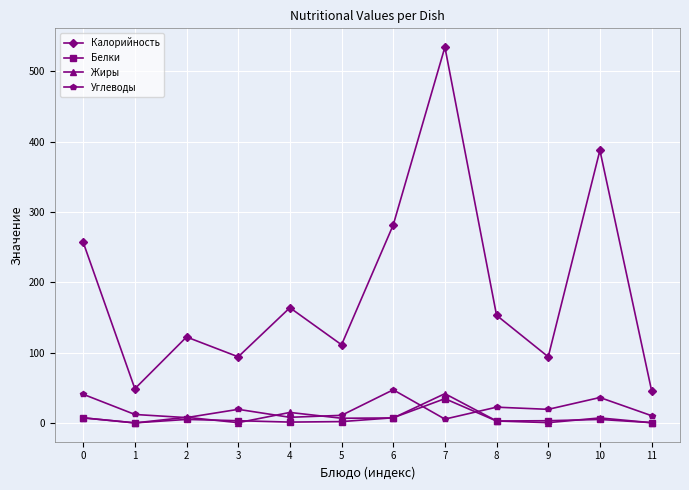

Between 4 and 10, which series saw the biggest shift?

Калорийность